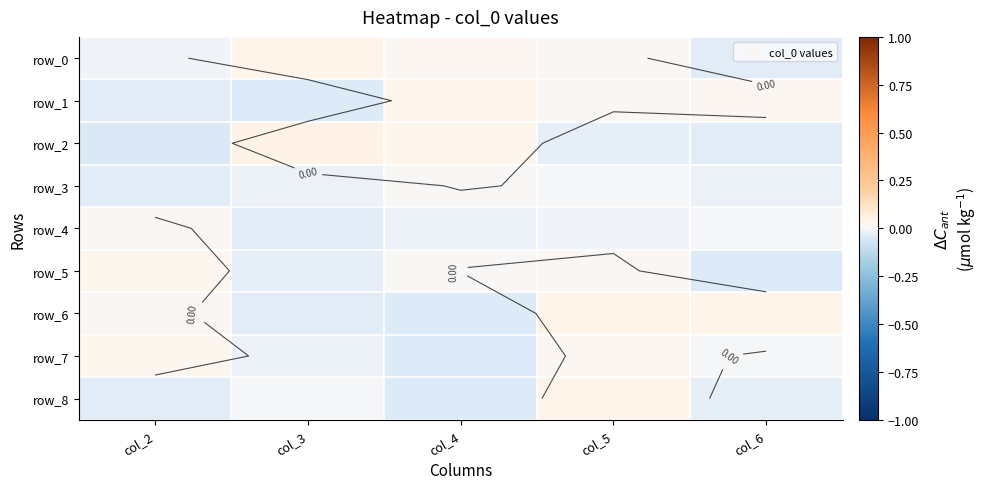

What is the difference between the highest and lowest values at col_3?

0.1